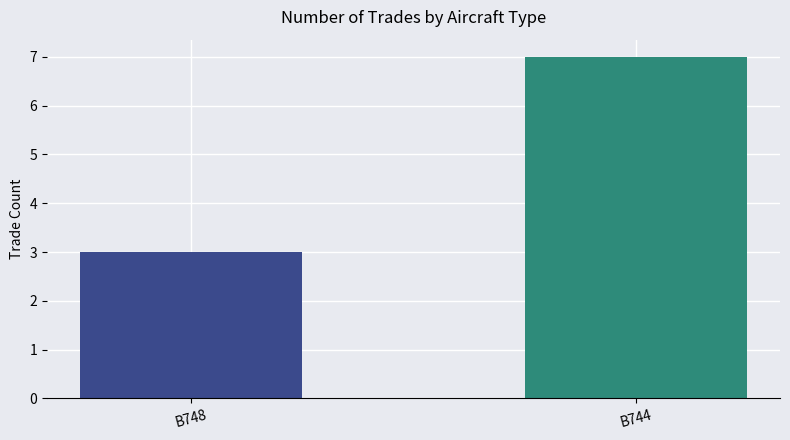

Reading right to left, what are all the values shown in this chart?

7	3